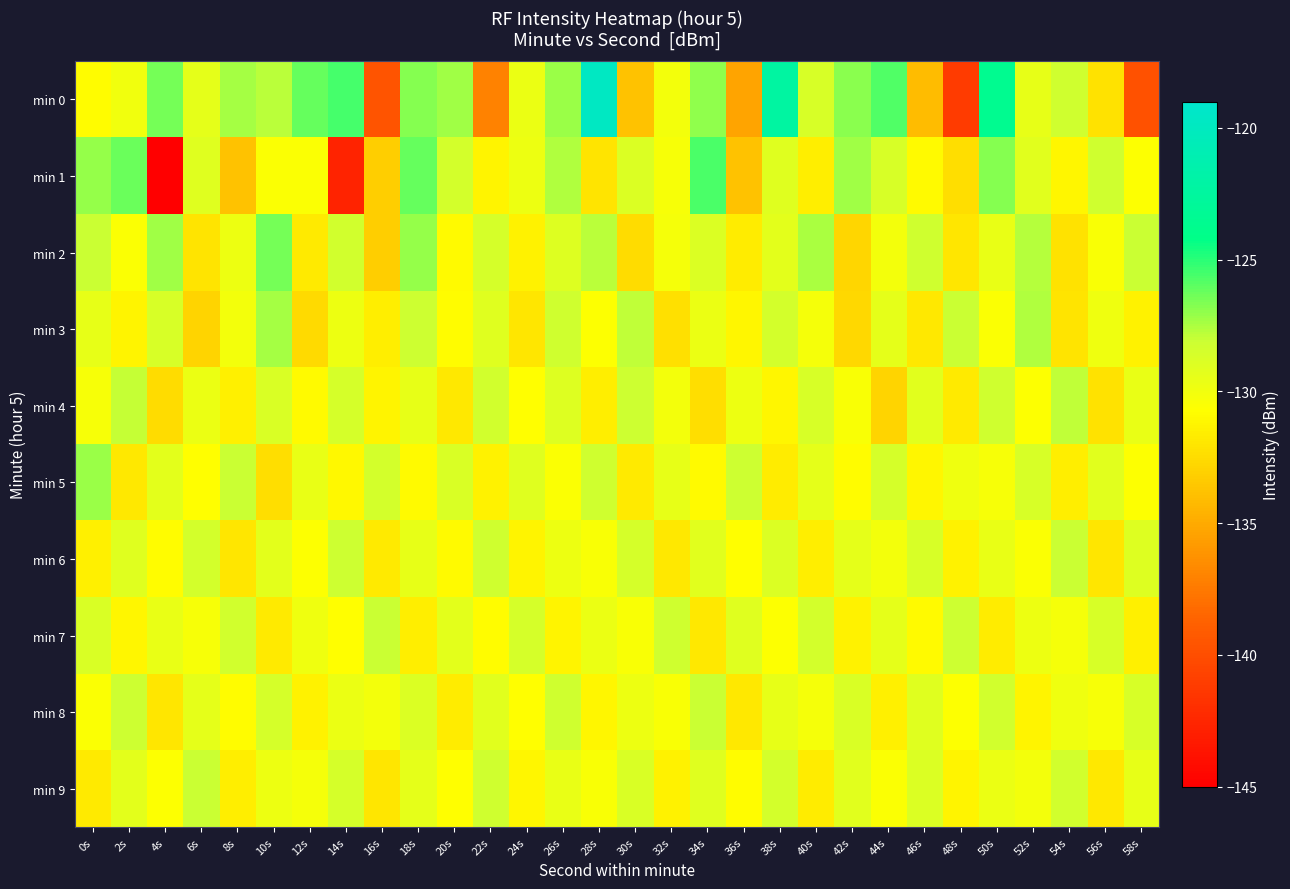

Reading left to right, extract all data points from this chart.

min 0: 0s=-130.8	2s=-130.0	4s=-126.4	6s=-129.4	8s=-127.4	10s=-127.8	12s=-126.2	14s=-125.5	16s=-139.5	18s=-126.8	20s=-127.3	22s=-137.0	24s=-129.8	26s=-127.2	28s=-119.8	30s=-133.8	32s=-130.1	34s=-127.0	36s=-135.3	38s=-122.3	40s=-128.7	42s=-126.9	44s=-125.8	46s=-134.0	48s=-141.2	50s=-123.6	52s=-129.6	54s=-128.3	56s=-132.2	58s=-139.8
min 1: 0s=-127.1	2s=-126.3	4s=-145.0	6s=-129.1	8s=-133.8	10s=-130.5	12s=-130.5	14s=-142.8	16s=-133.2	18s=-126.1	20s=-128.5	22s=-131.2	24s=-129.8	26s=-127.6	28s=-132.1	30s=-128.9	32s=-130.3	34s=-125.7	36s=-133.8	38s=-129.1	40s=-131.5	42s=-127.3	44s=-128.7	46s=-130.9	48s=-132.4	50s=-126.8	52s=-129.2	54s=-131.1	56s=-128.3	58s=-130.6
min 2: 0s=-128.1	2s=-130.5	4s=-127.3	6s=-132.1	8s=-129.8	10s=-126.5	12s=-131.7	14s=-128.4	16s=-133.2	18s=-127.1	20s=-130.9	22s=-128.6	24s=-131.3	26s=-129.0	28s=-127.8	30s=-132.5	32s=-130.2	34s=-128.9	36s=-131.6	38s=-129.3	40s=-127.5	42s=-132.8	44s=-130.1	46s=-128.3	48s=-131.9	50s=-129.6	52s=-127.7	54s=-132.2	56s=-130.4	58s=-128.1
min 3: 0s=-129.5	2s=-131.2	4s=-128.7	6s=-132.9	8s=-130.1	10s=-127.4	12s=-132.6	14s=-129.8	16s=-131.5	18s=-128.2	20s=-130.8	22s=-129.1	24s=-131.9	26s=-128.3	28s=-130.6	30s=-127.9	32s=-132.3	34s=-129.7	36s=-131.1	38s=-128.5	40s=-130.2	42s=-132.7	44s=-129.4	46s=-131.8	48s=-128.1	50s=-130.5	52s=-127.6	54s=-132.1	56s=-129.9	58s=-131.3
min 4: 0s=-130.3	2s=-128.0	4s=-132.5	6s=-129.7	8s=-131.4	10s=-128.8	12s=-130.9	14s=-128.6	16s=-131.2	18s=-129.5	20s=-131.8	22s=-128.4	24s=-130.7	26s=-129.0	28s=-131.5	30s=-128.2	32s=-130.1	34s=-132.4	36s=-129.8	38s=-131.1	40s=-128.7	42s=-130.4	44s=-132.9	46s=-129.2	48s=-131.7	50s=-128.3	52s=-130.6	54s=-127.9	56s=-132.2	58s=-129.6
min 5: 0s=-127.2	2s=-131.8	4s=-129.3	6s=-130.7	8s=-128.1	10s=-132.4	12s=-129.6	14s=-131.0	16s=-128.5	18s=-130.9	20s=-128.8	22s=-131.3	24s=-129.1	26s=-130.5	28s=-128.3	30s=-131.7	32s=-129.5	34s=-130.9	36s=-128.2	38s=-131.6	40s=-129.4	42s=-130.8	44s=-128.6	46s=-131.1	48s=-129.9	50s=-130.3	52s=-128.7	54s=-131.5	56s=-129.2	58s=-130.6
min 6: 0s=-131.4	2s=-129.1	4s=-130.8	6s=-128.5	8s=-131.9	10s=-129.3	12s=-130.6	14s=-128.2	16s=-131.7	18s=-129.5	20s=-130.9	22s=-128.3	24s=-131.2	26s=-129.8	28s=-130.4	30s=-128.6	32s=-131.8	34s=-129.2	36s=-130.7	38s=-128.9	40s=-131.5	42s=-129.4	44s=-130.1	46s=-128.7	48s=-131.3	50s=-129.6	52s=-130.5	54s=-128.1	56s=-131.9	58s=-129.0
min 7: 0s=-128.8	2s=-131.1	4s=-129.6	6s=-130.3	8s=-128.4	10s=-131.7	12s=-129.9	14s=-130.7	16s=-128.1	18s=-131.5	20s=-129.3	22s=-130.8	24s=-128.6	26s=-131.2	28s=-129.7	30s=-130.4	32s=-128.3	34s=-131.8	36s=-129.1	38s=-130.6	40s=-128.5	42s=-131.3	44s=-129.4	46s=-130.9	48s=-128.2	50s=-131.6	52s=-129.8	54s=-130.2	56s=-128.7	58s=-131.4
min 8: 0s=-130.5	2s=-128.2	4s=-131.9	6s=-129.4	8s=-130.8	10s=-128.6	12s=-131.3	14s=-129.7	16s=-130.1	18s=-128.9	20s=-131.6	22s=-129.2	24s=-130.7	26s=-128.3	28s=-131.1	30s=-129.8	32s=-130.4	34s=-128.1	36s=-131.8	38s=-129.5	40s=-130.2	42s=-128.8	44s=-131.4	46s=-129.1	48s=-130.6	50s=-128.4	52s=-131.2	54s=-129.9	56s=-130.3	58s=-128.7
min 9: 0s=-131.7	2s=-129.3	4s=-130.6	6s=-128.1	8s=-131.5	10s=-129.8	12s=-130.2	14s=-128.6	16s=-131.9	18s=-129.4	20s=-130.7	22s=-128.3	24s=-131.1	26s=-129.6	28s=-130.4	30s=-128.8	32s=-131.3	34s=-129.1	36s=-130.8	38s=-128.5	40s=-131.6	42s=-129.2	44s=-130.5	46s=-128.9	48s=-131.2	50s=-129.7	52s=-130.1	54s=-128.4	56s=-131.8	58s=-129.5